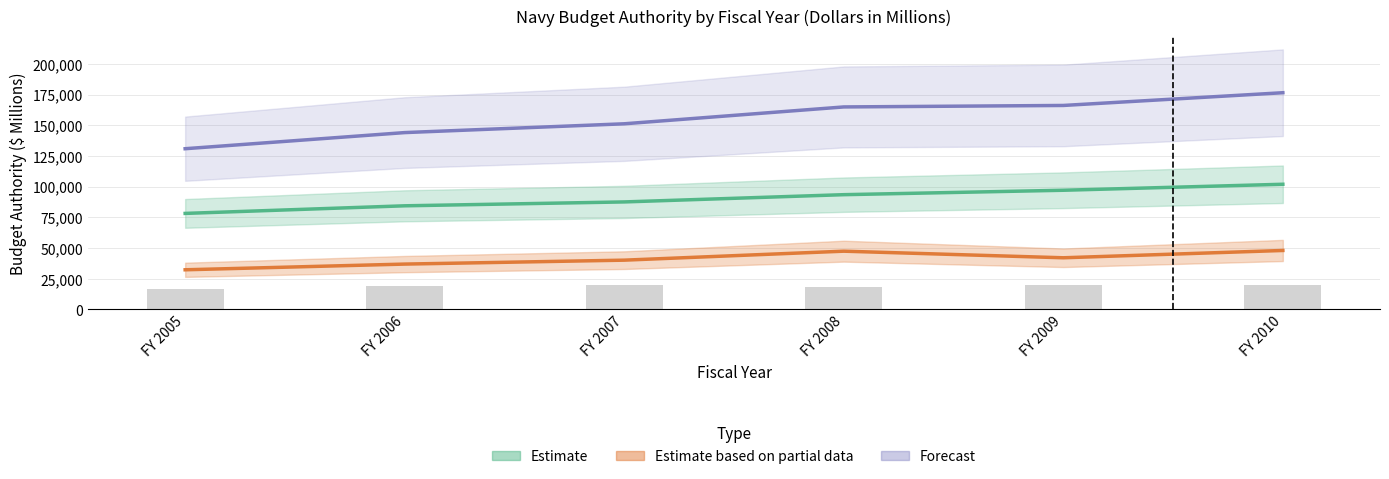

What are all the series names shown in the legend?

Estimate, Estimate based on partial data, Forecast